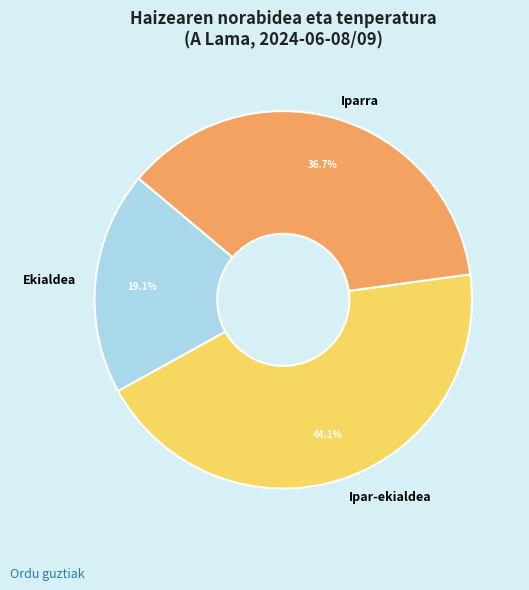

Is it true that Ekialdea is 1% of the pie?

False